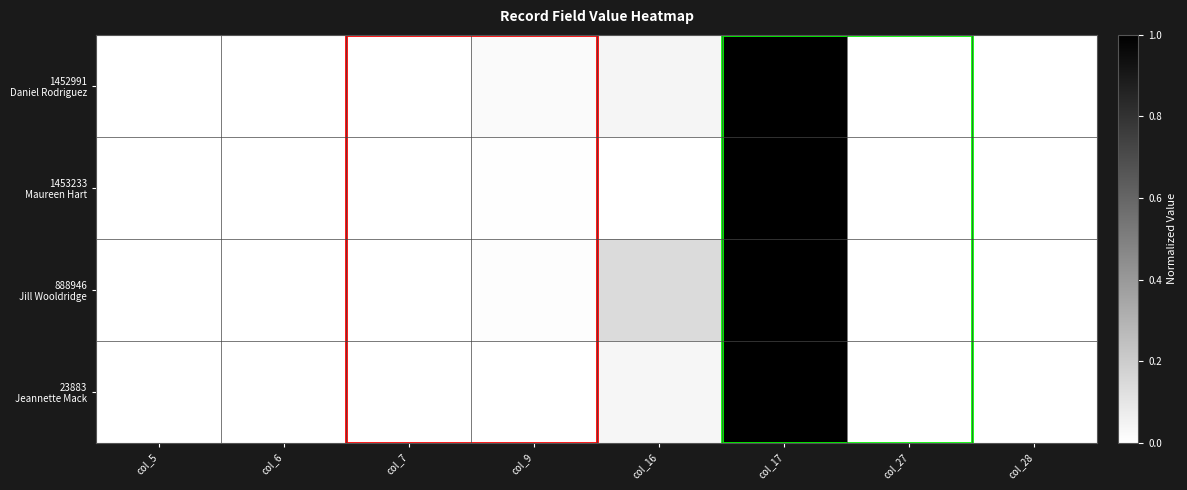

What is the total value across all series at col_17?

4.0